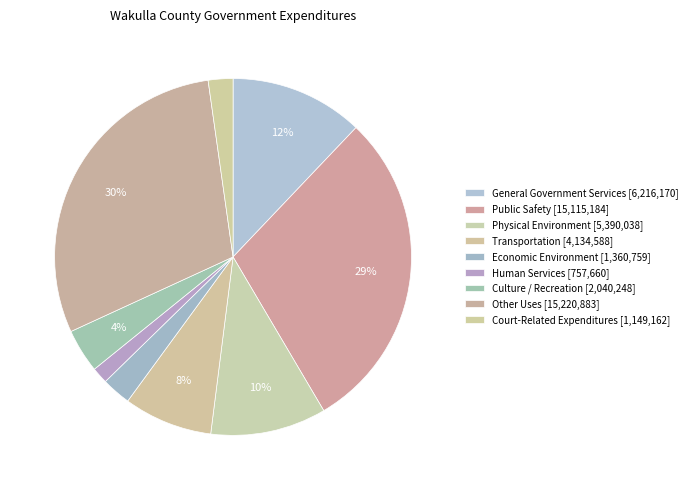

To the nearest percent, what is the difference between the largest and smallest slice percentages?

28%